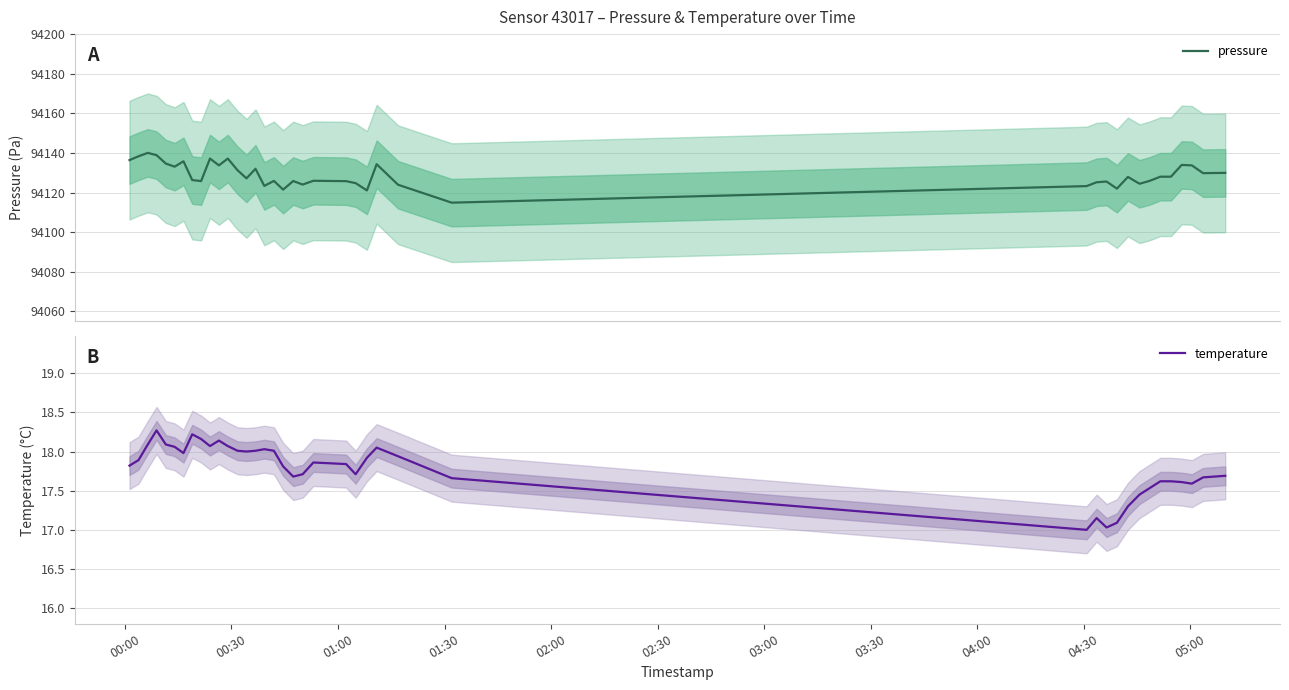

True or false: pressure has more than 0 interior local peaks.

True